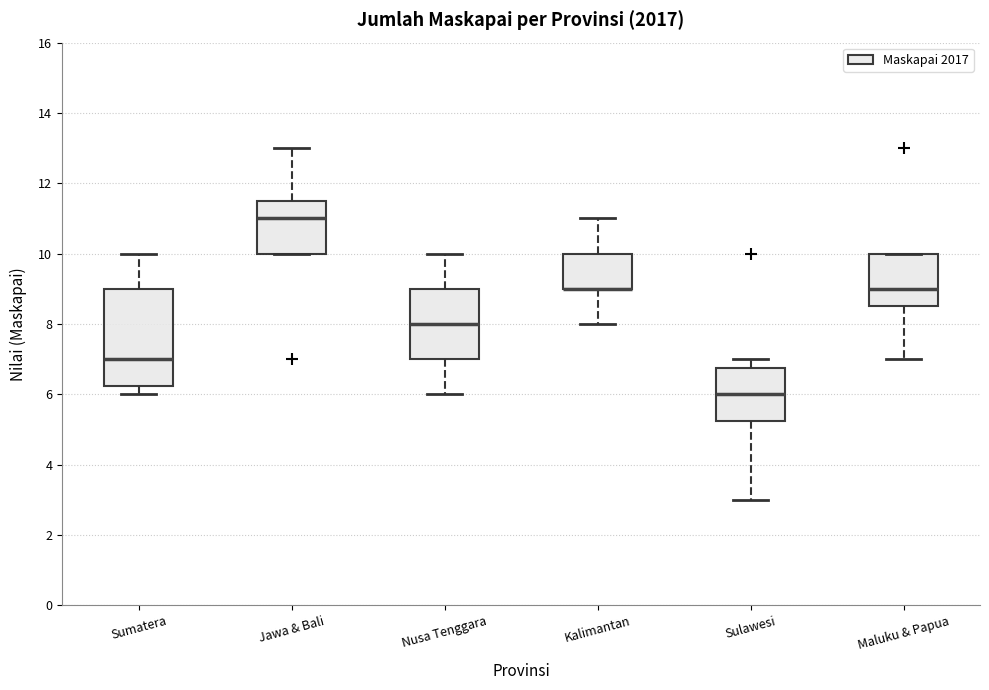

Reading left to right, transcribe this box plot: for each box, give where its median line is, the range the box spans, and where its two whiskers end, as read against the y-axis. The values are not printed on the chart, so give them approximately, as read against the axis.

Sumatera: median 7.0, box 6.2 to 9.0, whiskers 6.0 to 10.0
Jawa & Bali: median 11.0, box 10.0 to 11.6, whiskers 10.0 to 13.0
Nusa Tenggara: median 8.0, box 7.0 to 9.0, whiskers 6.0 to 10.0
Kalimantan: median 9.0 (drawn on the box's lower edge), box 9.0 to 10.0, whiskers 8.0 to 11.0
Sulawesi: median 6.0, box 5.2 to 6.8, whiskers 3.0 to 7.0
Maluku & Papua: median 9.0, box 8.6 to 10.0, whiskers 7.0 to 10.0